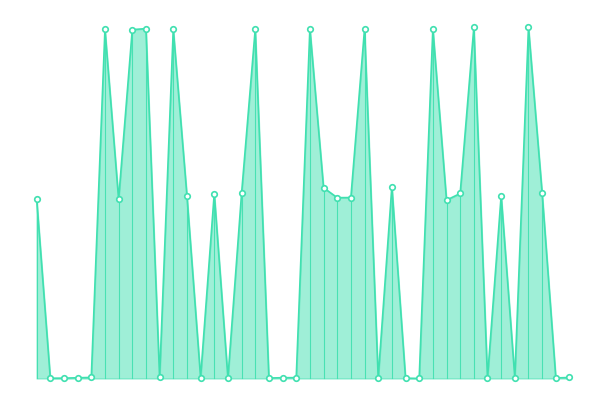

How many lines are shown in the chart?

1